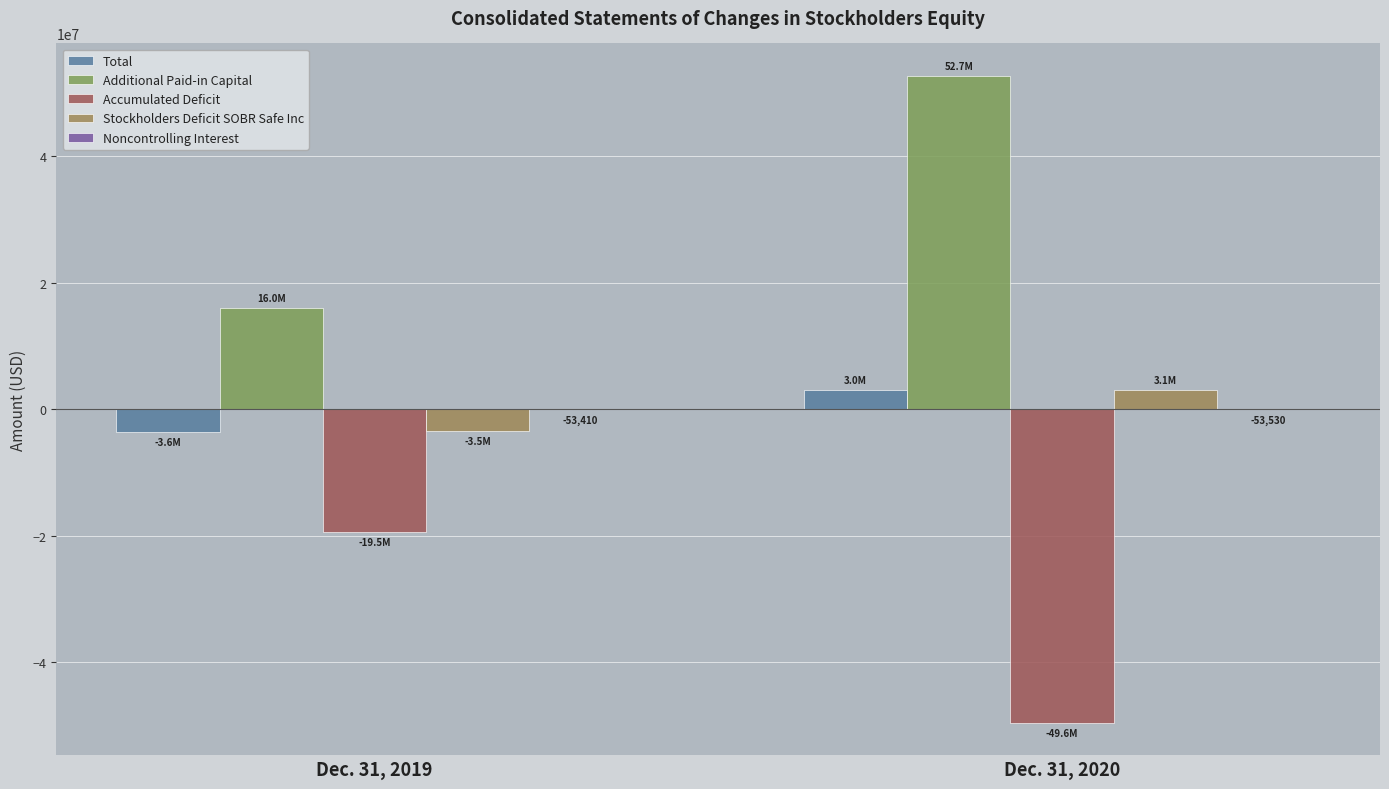

At which category is the sum across all series the highest?

Dec. 31, 2020